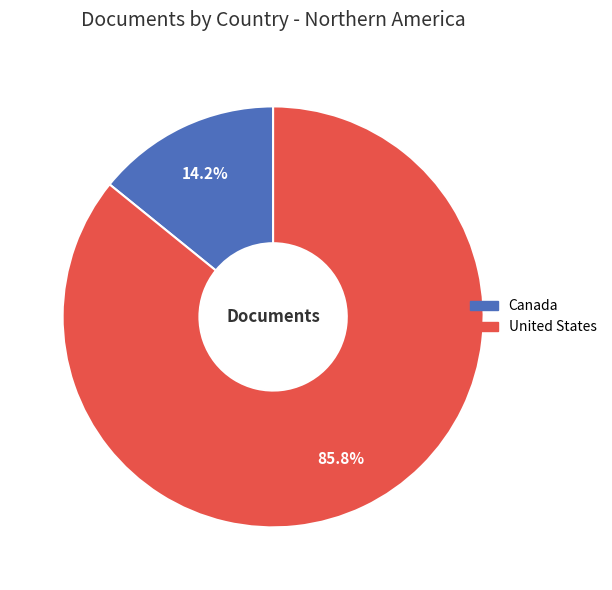

Between United States and Canada, which is larger?

United States